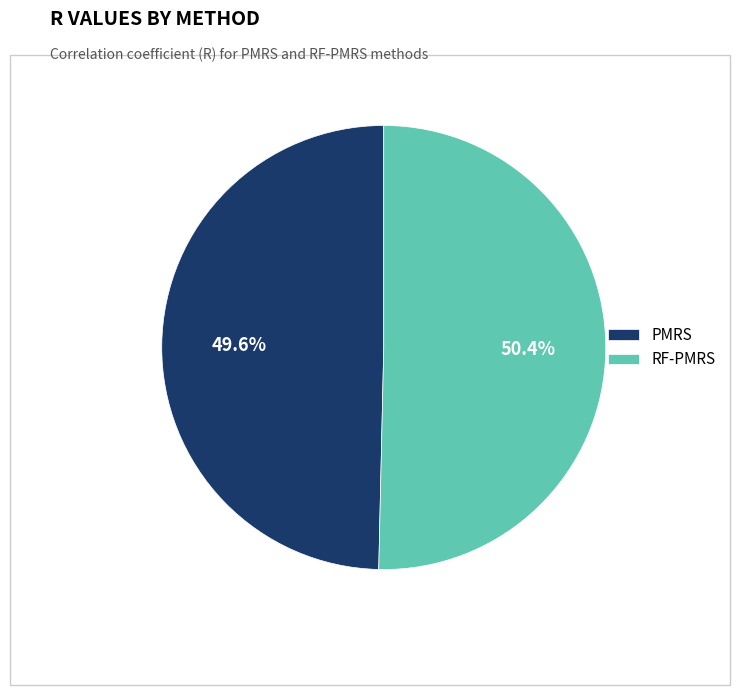

Which category has the smallest portion of the pie?

PMRS